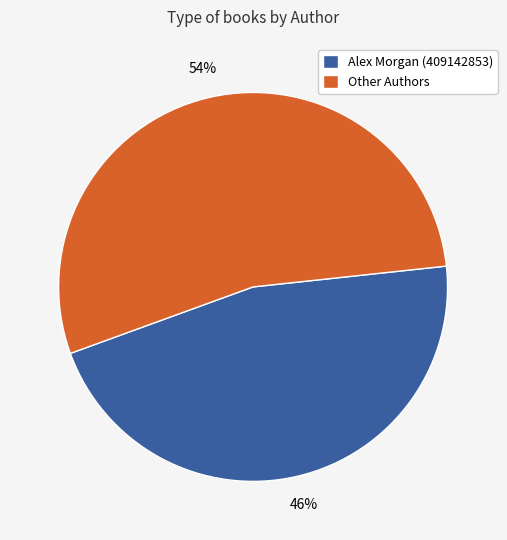

Count the number of slices in the pie.

2